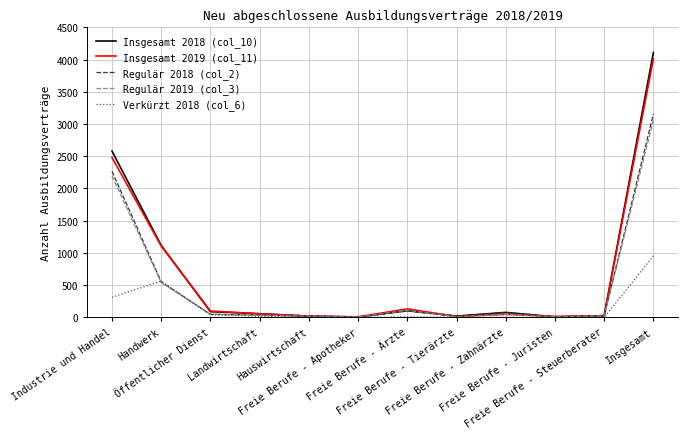

Does the chart have visible grid lines?

Yes